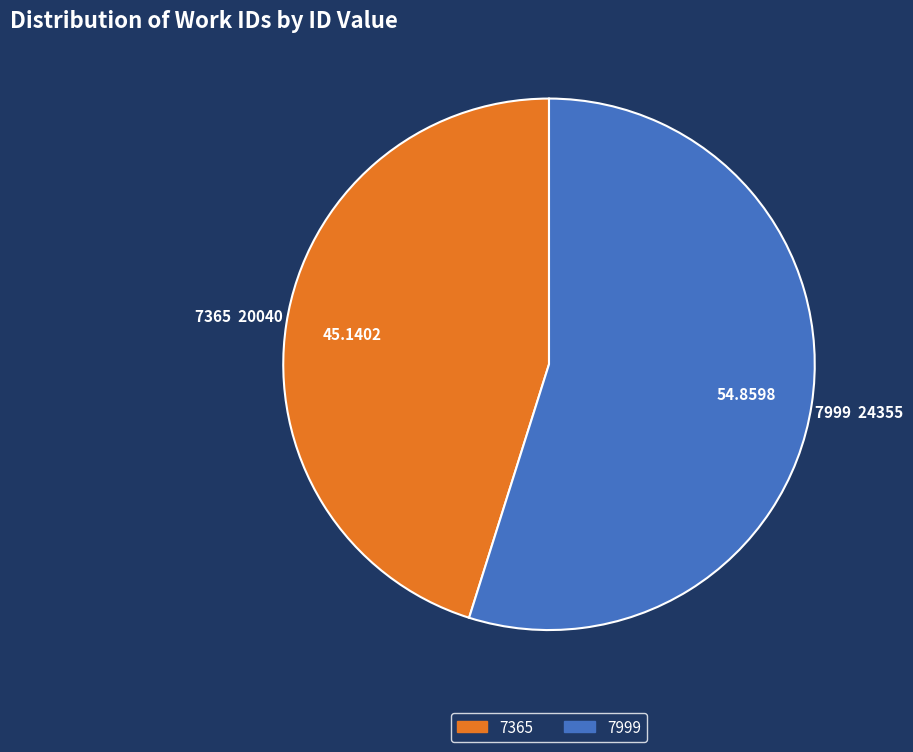

Is 7999 the majority of the pie?

Yes